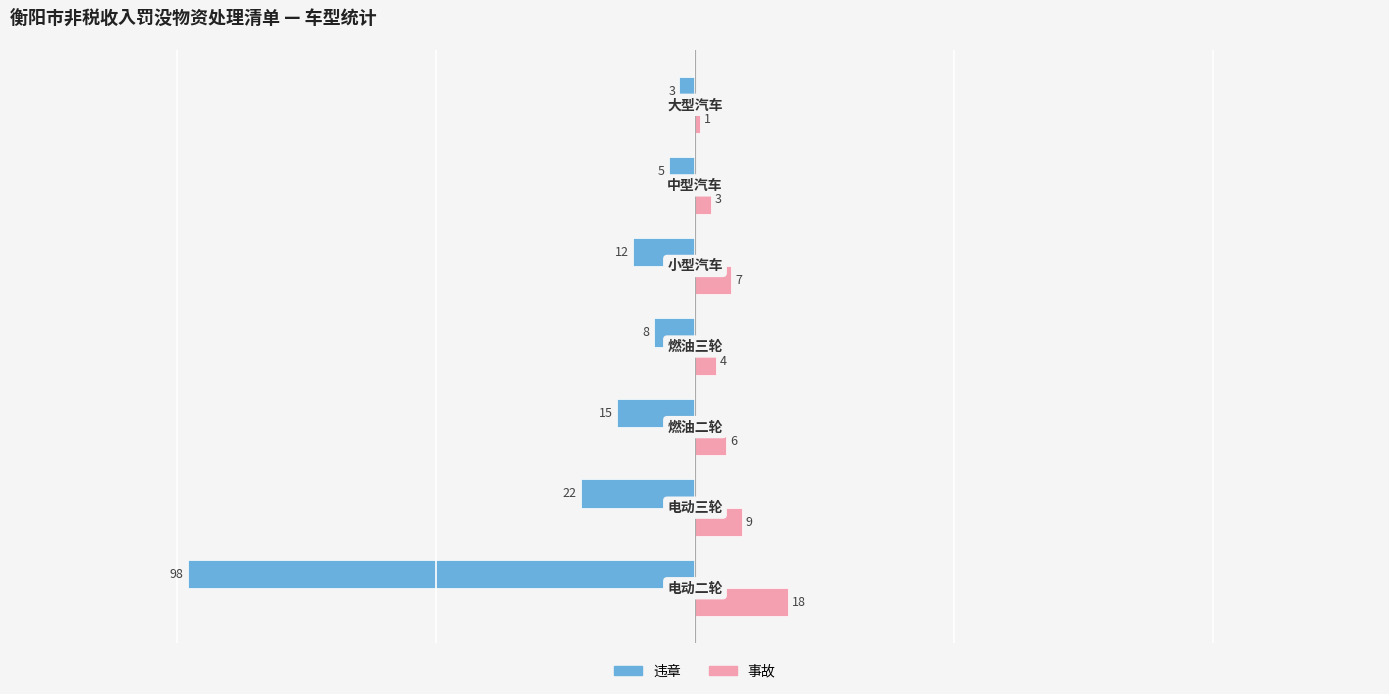

List the series in order of their overall mean, lowest first.

违章, 事故